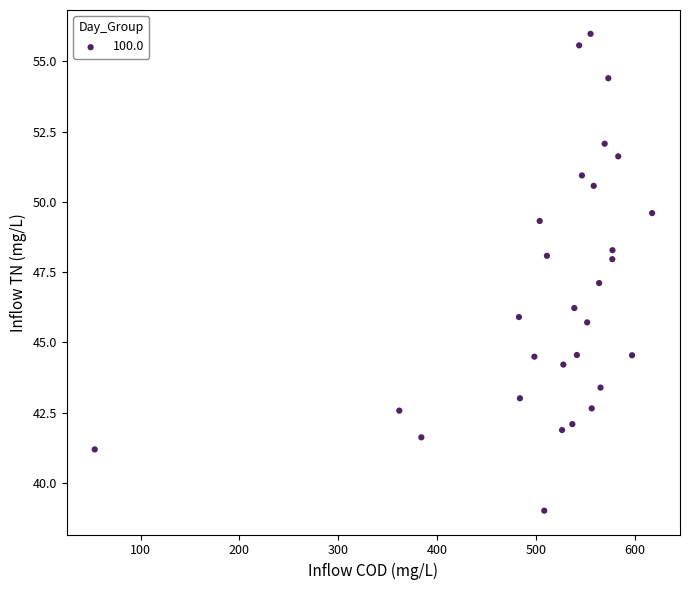

What is the range of Y values (max minus min)?

17.0